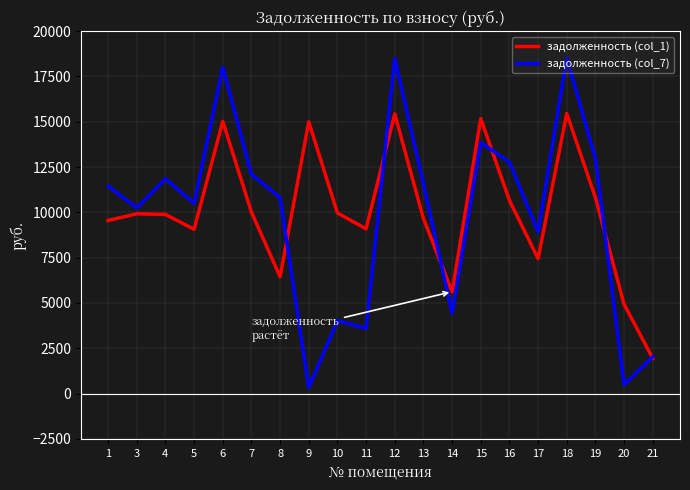

Is the value of задолженность (col_1) at 7 greater than the value of задолженность (col_7) at 4?

No